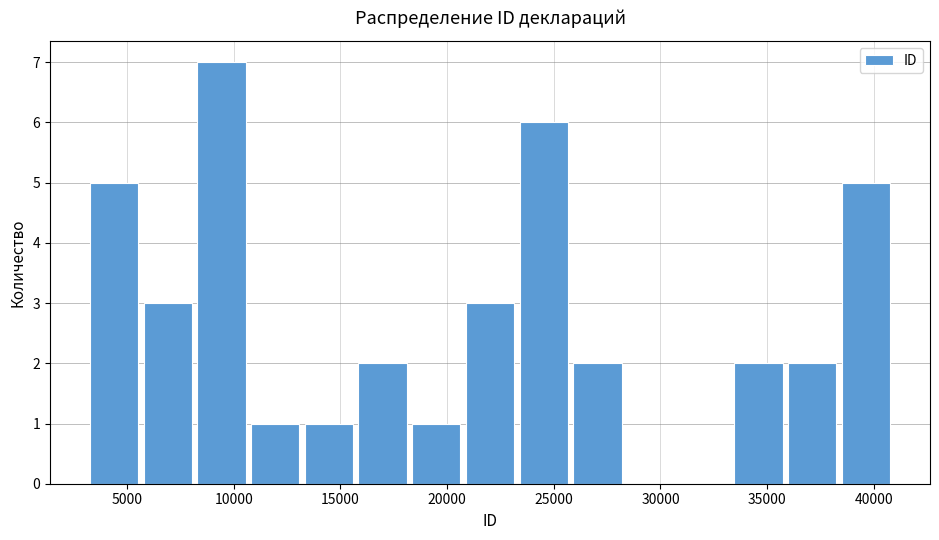

Reading left to right, transcribe this chart: for each bar, give the range it covers on the x-axis and its height. Neither the bar edges nor the heights are printed on the chart, so give them approximately, as read against the axes.

3500 to 6000: 5
6000 to 8500: 3
8500 to 11000: 7
11000 to 13500: 1
13500 to 16000: 1
16000 to 18500: 2
18500 to 21000: 1
21000 to 23500: 3
23500 to 26000: 6
26000 to 28500: 2
28500 to 31000: 0
31000 to 33500: 0
33500 to 36000: 2
36000 to 38500: 2
38500 to 41000: 5